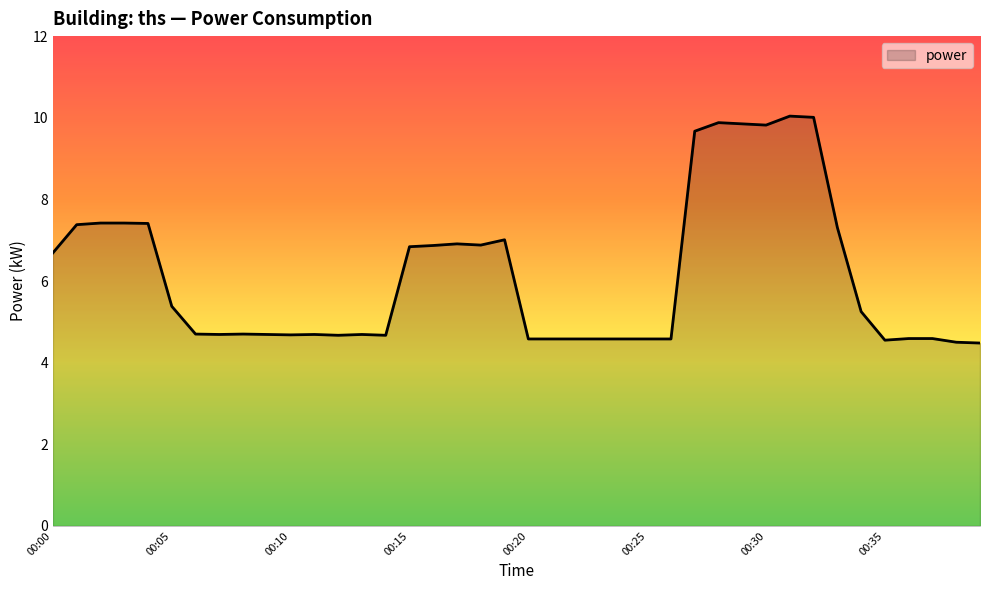

What is the maximum value shown in the chart?

10.0